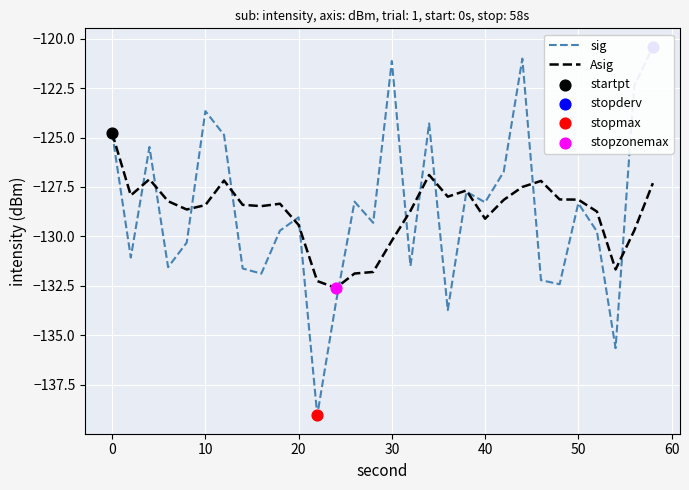

Which series contains the highest Y value?

sig